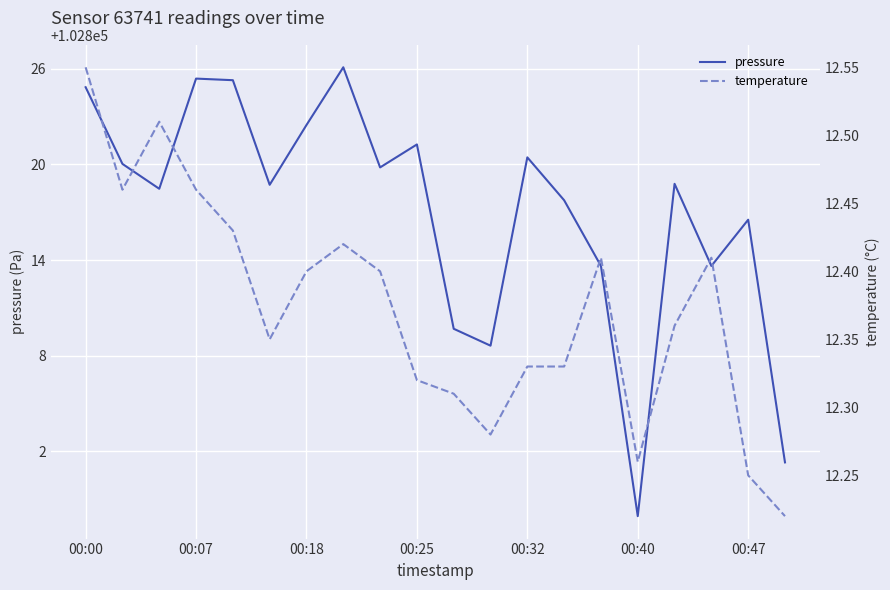

List the series in order of their overall mean, highest first.

pressure, temperature